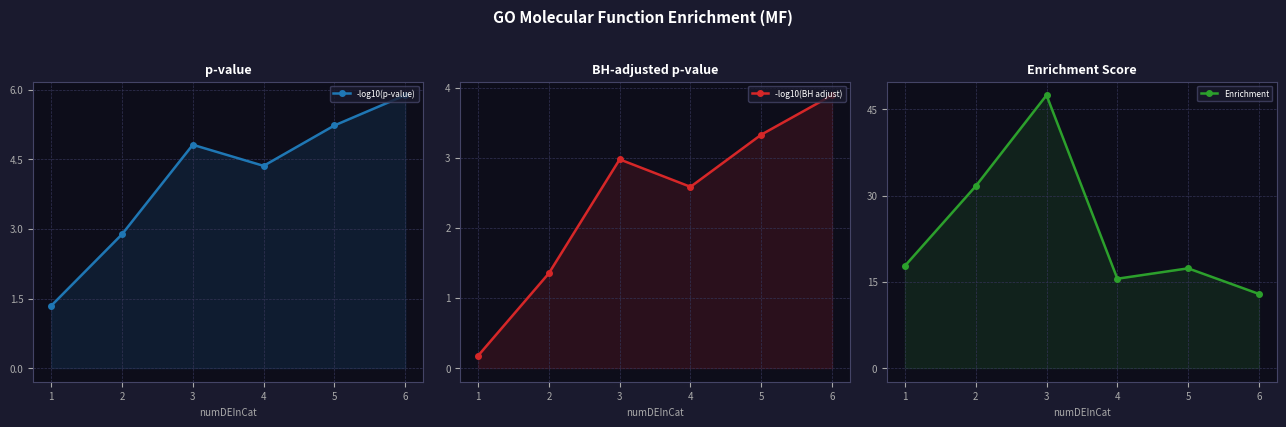

What is the difference between the second highest and minimum values in the -log10(p-value) series?

3.9